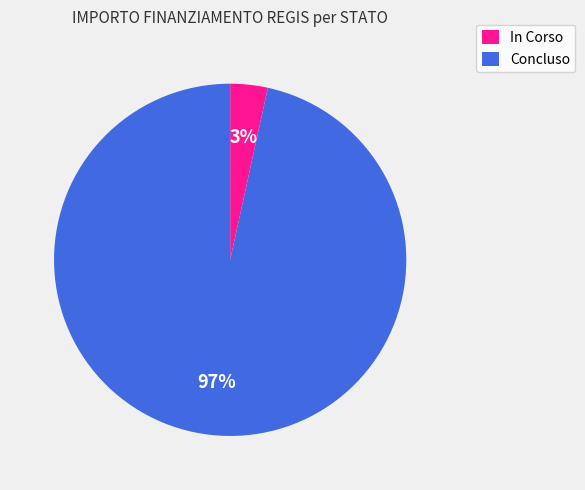

The In Corso slice represents 3% of the pie. True or false?

True